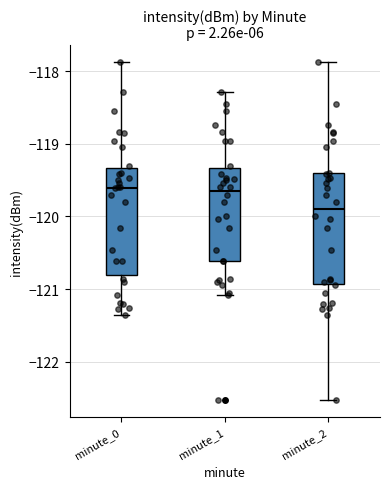

Reading left to right, transcribe this box plot: for each box, give where its median line is, the range the box spans, and where its two whiskers end, as read against the y-axis. The values are not printed on the chart, so give them approximately, as read against the axis.

minute_0: median -119.6, box -120.8 to -119.3, whiskers -121.4 to -117.9
minute_1: median -119.6, box -120.6 to -119.3, whiskers -121.1 to -118.3
minute_2: median -119.9, box -120.9 to -119.4, whiskers -122.5 to -117.9